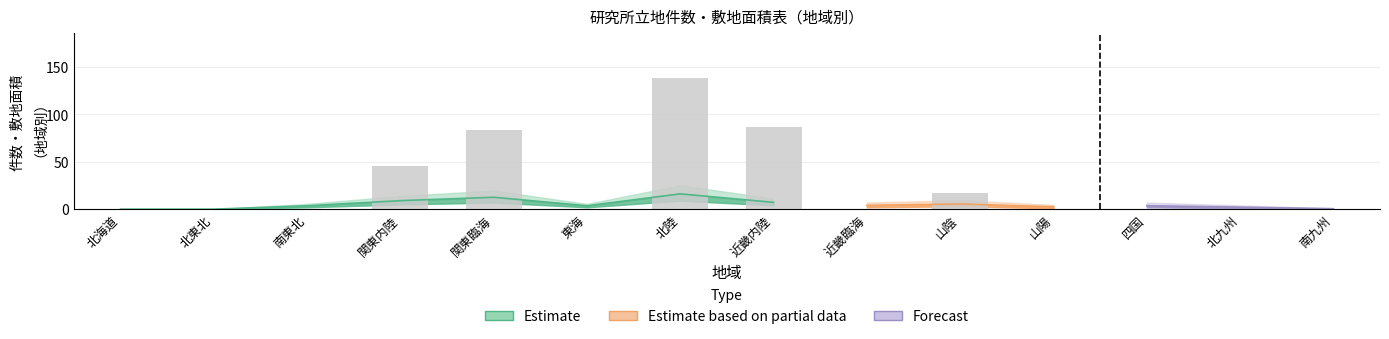

What position from the right is 四国?

3